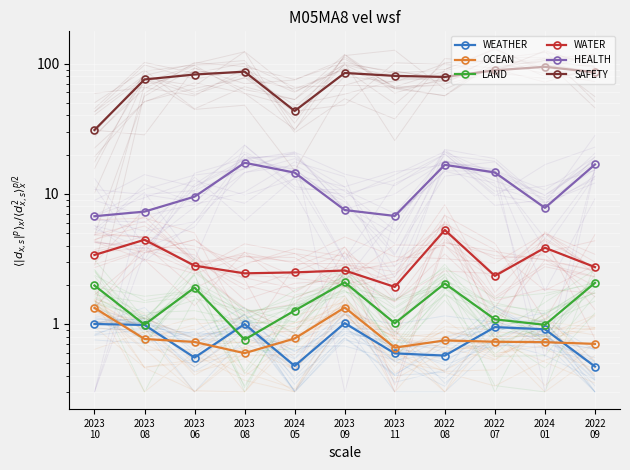

Between 2023
10 and 2022
08, which series saw the biggest shift?

SAFETY